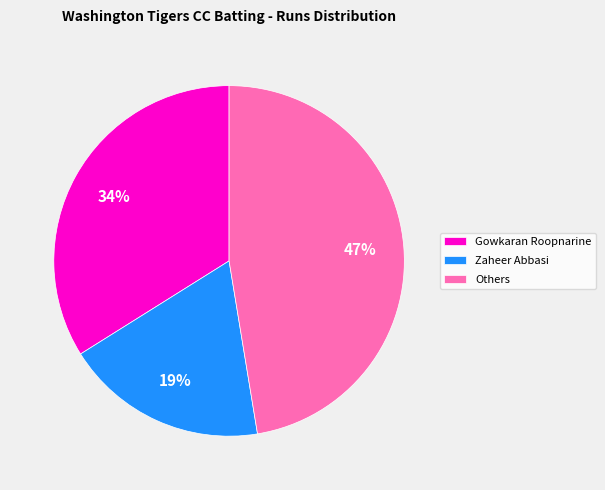

Between Zaheer Abbasi and Gowkaran Roopnarine, which is larger?

Gowkaran Roopnarine